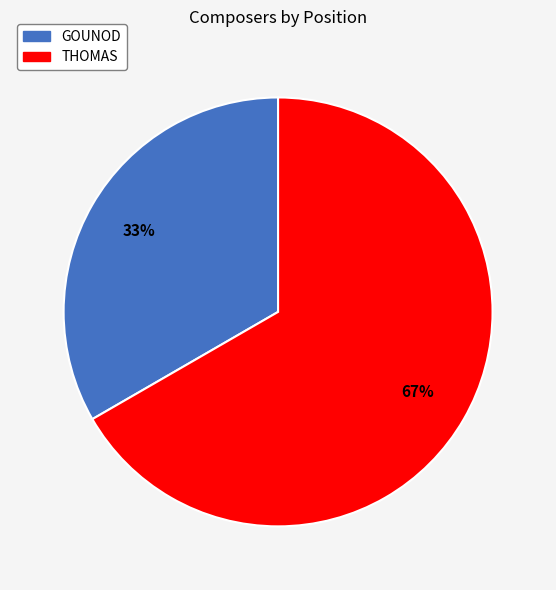

To the nearest percent, what portion does THOMAS represent?

67%